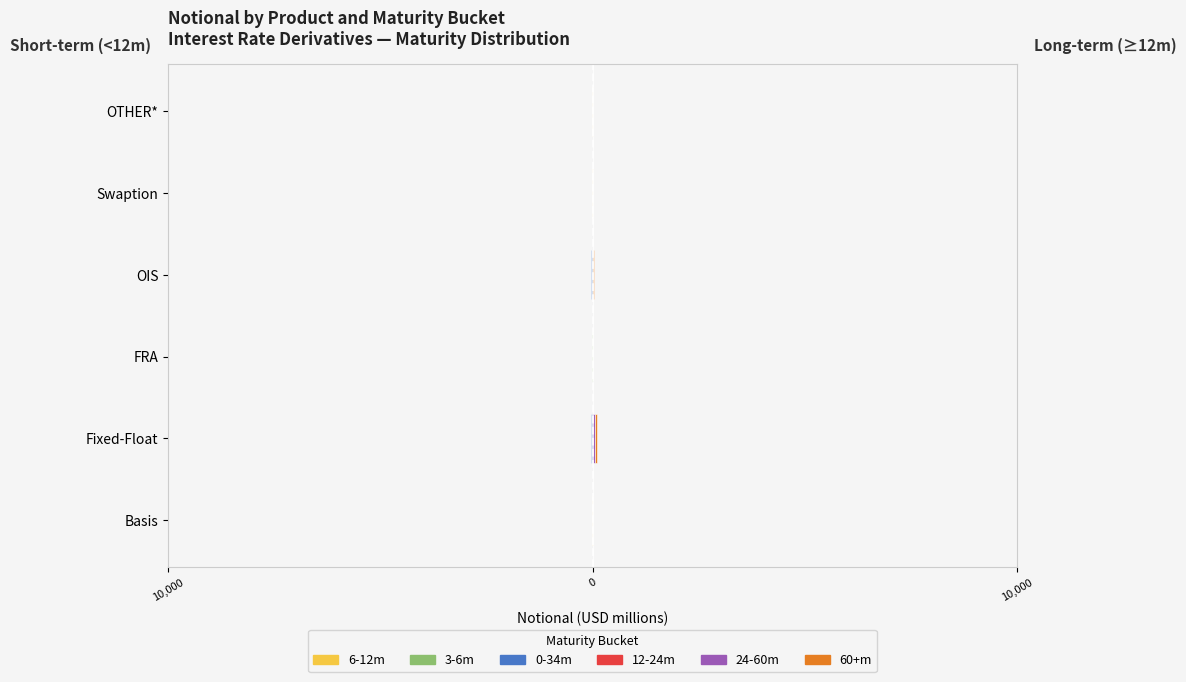

Are the bars horizontal?

Yes